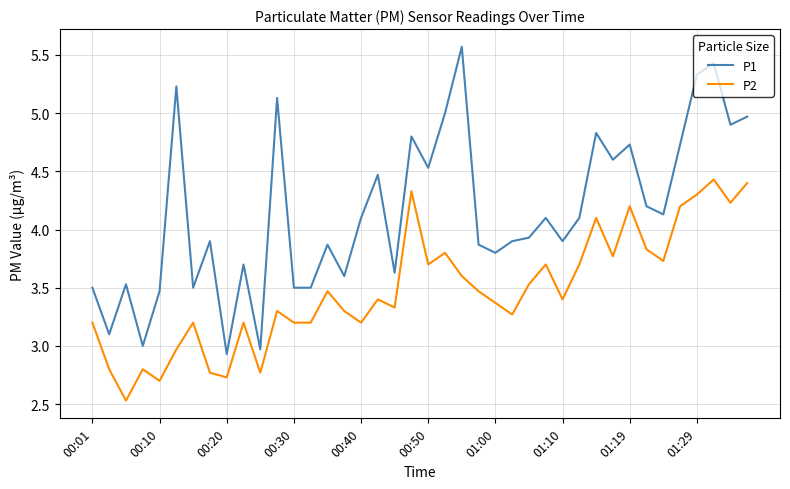

True or false: P1 and P2 cross at least once.

False